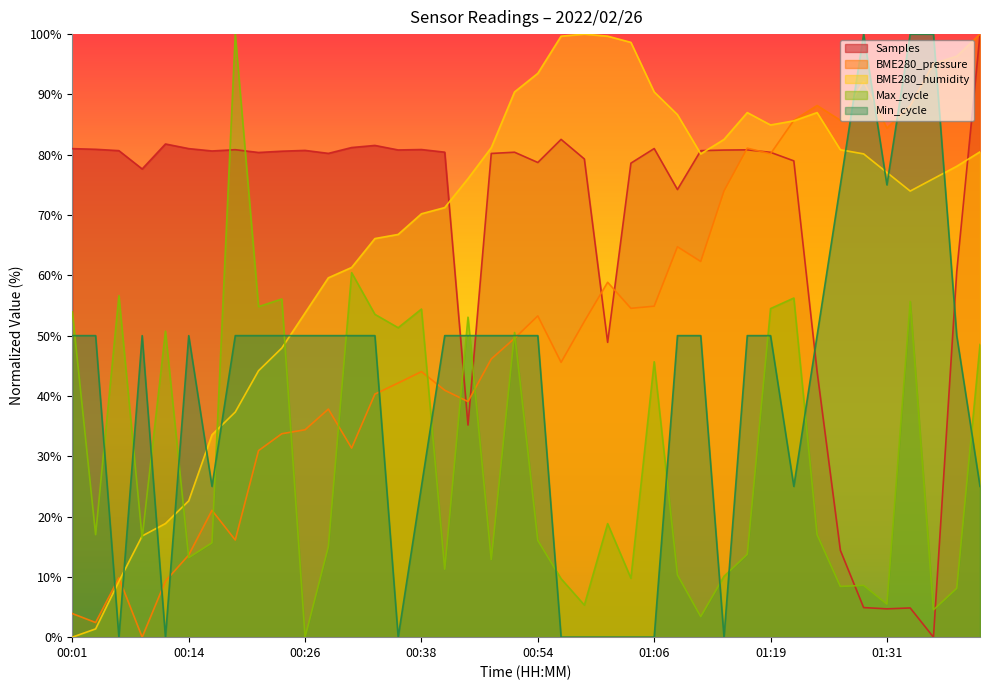

Reading left to right, transcribe all the data shown in this chart.

Samples: 00:01=81.0	00:04=80.9	00:06=80.7	00:09=77.6	00:11=81.8	00:14=81.0	00:16=80.6	00:19=80.8	00:21=80.4	00:23=80.6	00:26=80.7	00:28=80.2	00:31=81.2	00:33=81.5	00:36=80.8	00:38=80.9	00:41=80.4	00:43=35.2	00:46=80.2	00:51=80.4	00:54=78.7	00:56=82.5	00:59=79.3	01:01=48.9	01:04=78.6	01:06=81.0	01:09=74.2	01:11=80.7	01:14=80.8	01:16=80.8	01:19=80.4	01:21=79.0	01:24=44.0	01:26=14.4	01:29=4.9	01:31=4.7	01:34=4.8	01:36=0.0	01:39=60.6	01:41=100.0
BME280_pressure: 00:01=3.9	00:04=2.4	00:06=9.8	00:09=0.0	00:11=9.3	00:14=13.6	00:16=21.0	00:19=16.1	00:21=30.9	00:23=33.7	00:26=34.4	00:28=37.8	00:31=31.4	00:33=40.3	00:36=42.1	00:38=44.0	00:41=40.9	00:43=39.1	00:46=46.1	00:51=49.6	00:54=53.3	00:56=45.6	00:59=52.4	01:01=58.9	01:04=54.5	01:06=54.9	01:09=64.7	01:11=62.3	01:14=74.0	01:16=81.1	01:19=80.2	01:21=85.7	01:24=88.2	01:26=85.7	01:29=92.1	01:31=84.4	01:34=88.1	01:36=95.1	01:39=96.3	01:41=100.0
BME280_humidity: 00:01=0.0	00:04=1.4	00:06=9.2	00:09=16.8	00:11=18.8	00:14=22.6	00:16=33.6	00:19=37.3	00:21=44.2	00:23=47.9	00:26=53.8	00:28=59.6	00:31=61.3	00:33=66.1	00:36=66.8	00:38=70.2	00:41=71.2	00:43=76.0	00:46=81.2	00:51=90.4	00:54=93.5	00:56=99.7	00:59=100.0	01:01=99.7	01:04=98.6	01:06=90.4	01:09=86.6	01:11=80.1	01:14=82.5	01:16=87.0	01:19=84.9	01:21=85.6	01:24=87.0	01:26=80.8	01:29=80.1	01:31=77.1	01:34=74.0	01:36=76.0	01:39=78.1	01:41=80.5
Min_cycle: 00:01=50.0	00:04=50.0	00:06=0.0	00:09=50.0	00:11=0.0	00:14=50.0	00:16=25.0	00:19=50.0	00:21=50.0	00:23=50.0	00:26=50.0	00:28=50.0	00:31=50.0	00:33=50.0	00:36=0.0	00:38=25.0	00:41=50.0	00:43=50.0	00:46=50.0	00:51=50.0	00:54=50.0	00:56=0.0	00:59=0.0	01:01=0.0	01:04=0.0	01:06=0.0	01:09=50.0	01:11=50.0	01:14=0.0	01:16=50.0	01:19=50.0	01:21=25.0	01:24=50.0	01:26=75.0	01:29=100.0	01:31=75.0	01:34=100.0	01:36=100.0	01:39=50.0	01:41=25.0
Max_cycle: 00:01=53.9	00:04=17.0	00:06=56.6	00:09=16.4	00:11=50.8	00:14=13.2	00:16=15.6	00:19=100.0	00:21=54.8	00:23=56.1	00:26=0.0	00:28=15.0	00:31=60.4	00:33=53.5	00:36=51.3	00:38=54.4	00:41=11.3	00:43=53.1	00:46=12.9	00:51=50.5	00:54=16.0	00:56=9.7	00:59=5.3	01:01=18.8	01:04=9.8	01:06=45.7	01:09=10.3	01:11=3.4	01:14=10.1	01:16=13.7	01:19=54.5	01:21=56.2	01:24=17.0	01:26=8.4	01:29=8.6	01:31=5.5	01:34=55.7	01:36=4.5	01:39=8.1	01:41=48.5